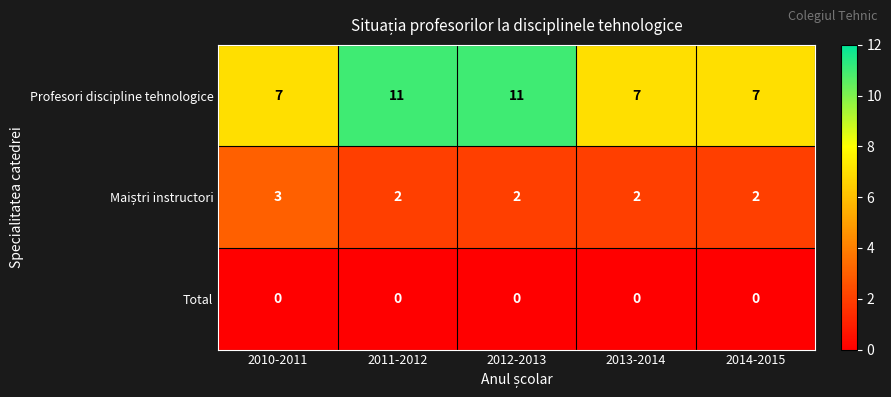

What is the spread (max minus min) of values at 2013-2014?

7